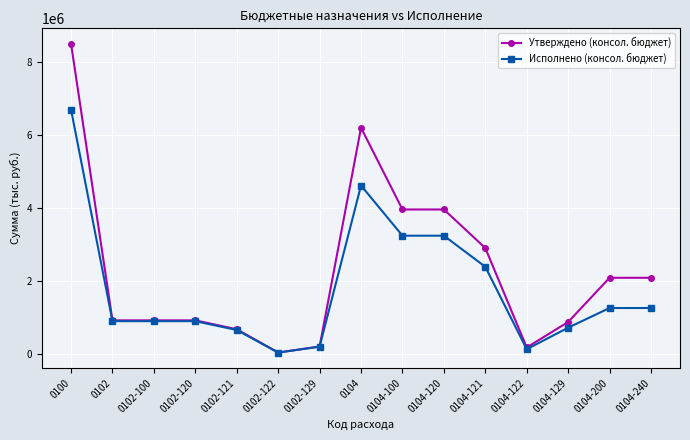

What are all the series names shown in the legend?

Утверждено (консол. бюджет), Исполнено (консол. бюджет)